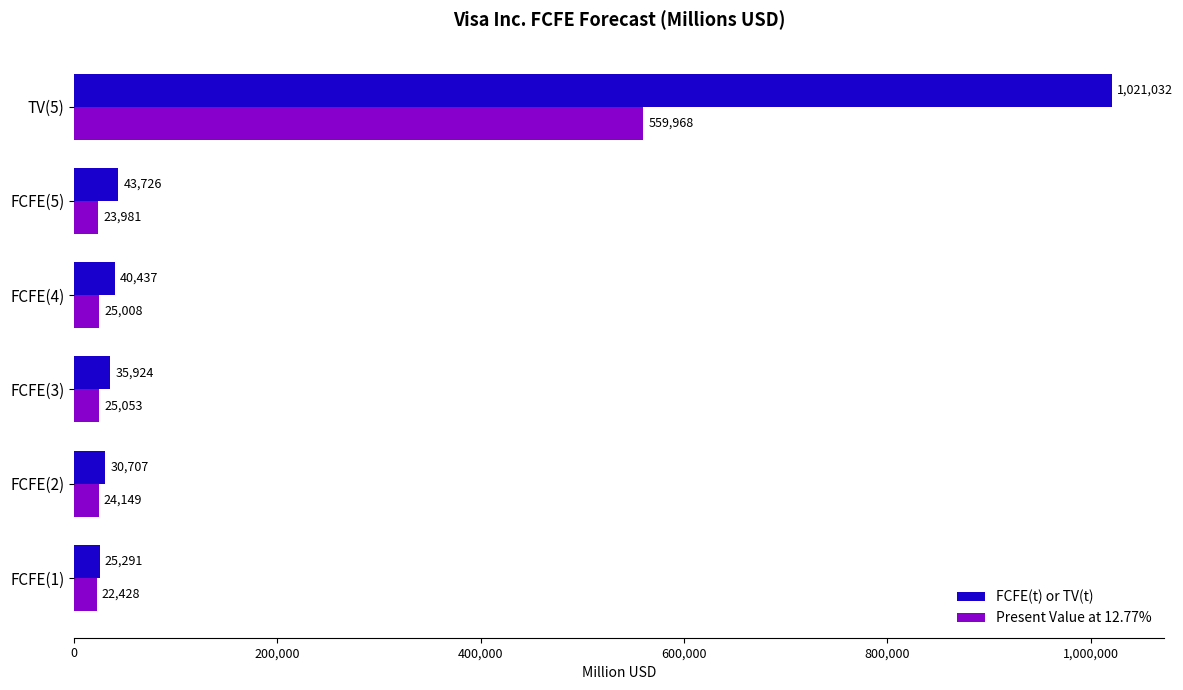

The FCFE(t) or TV(t) series shows 30707 at FCFE(2). True or false?

True